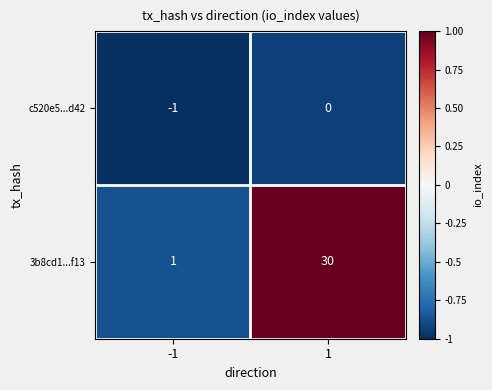

The 3b8cd1...f13 series shows 30 at 1. True or false?

True